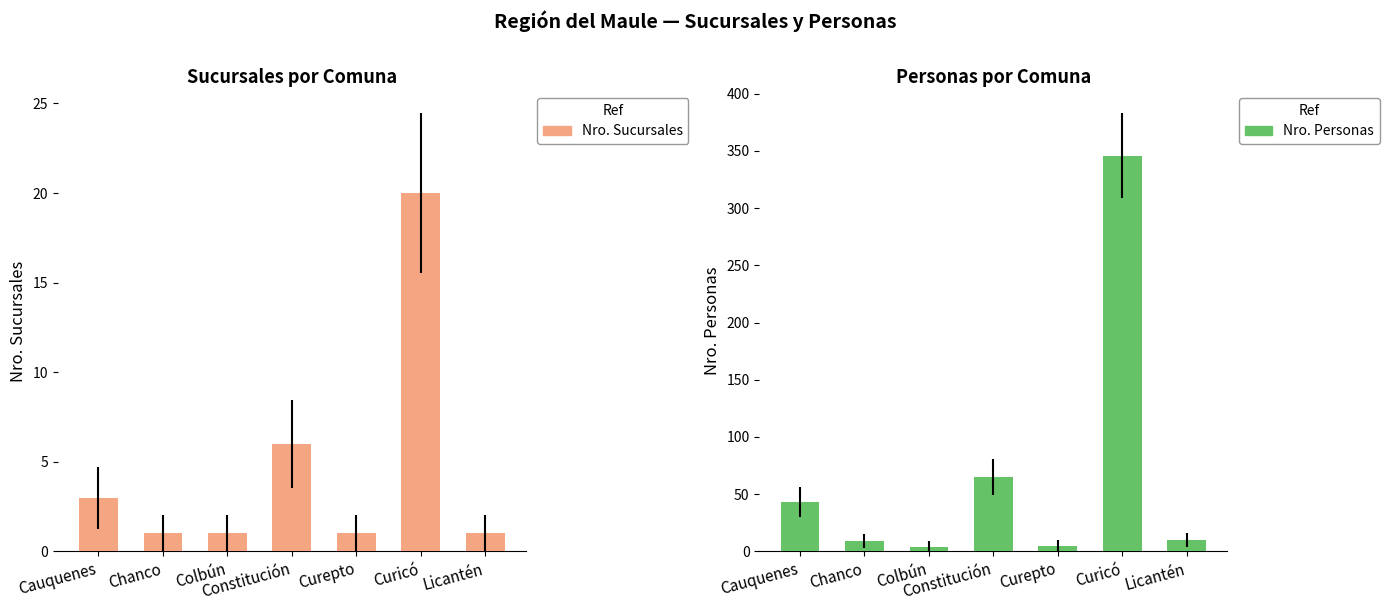

What is the total value across all series at Cauquenes?

46